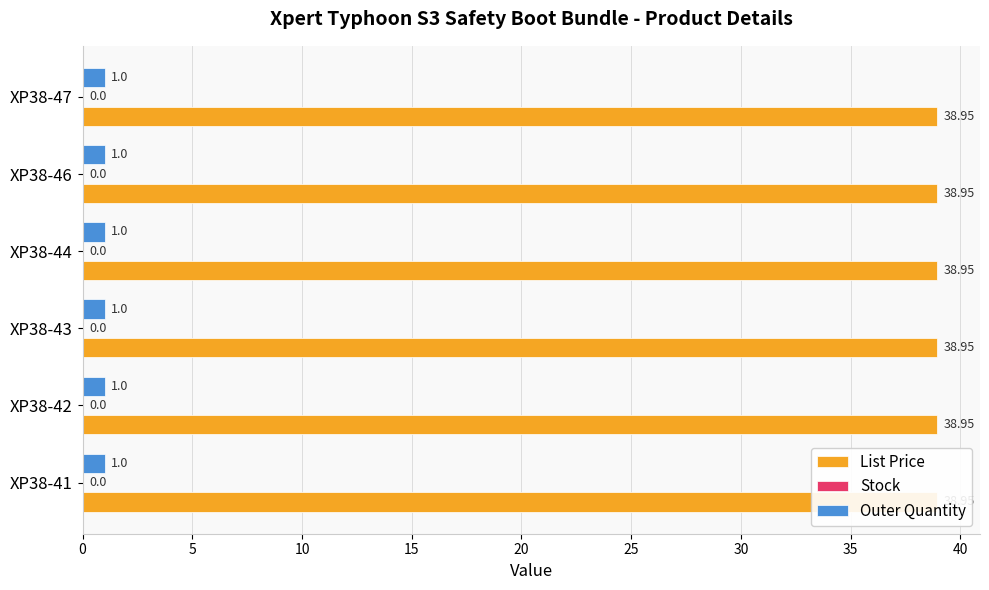

Reading left to right, extract all data points from this chart.

List Price: 39.0	39.0	39.0	39.0	39.0	39.0
Stock: 0.0	0.0	0.0	0.0	0.0	0.0
Outer Quantity: 1.0	1.0	1.0	1.0	1.0	1.0